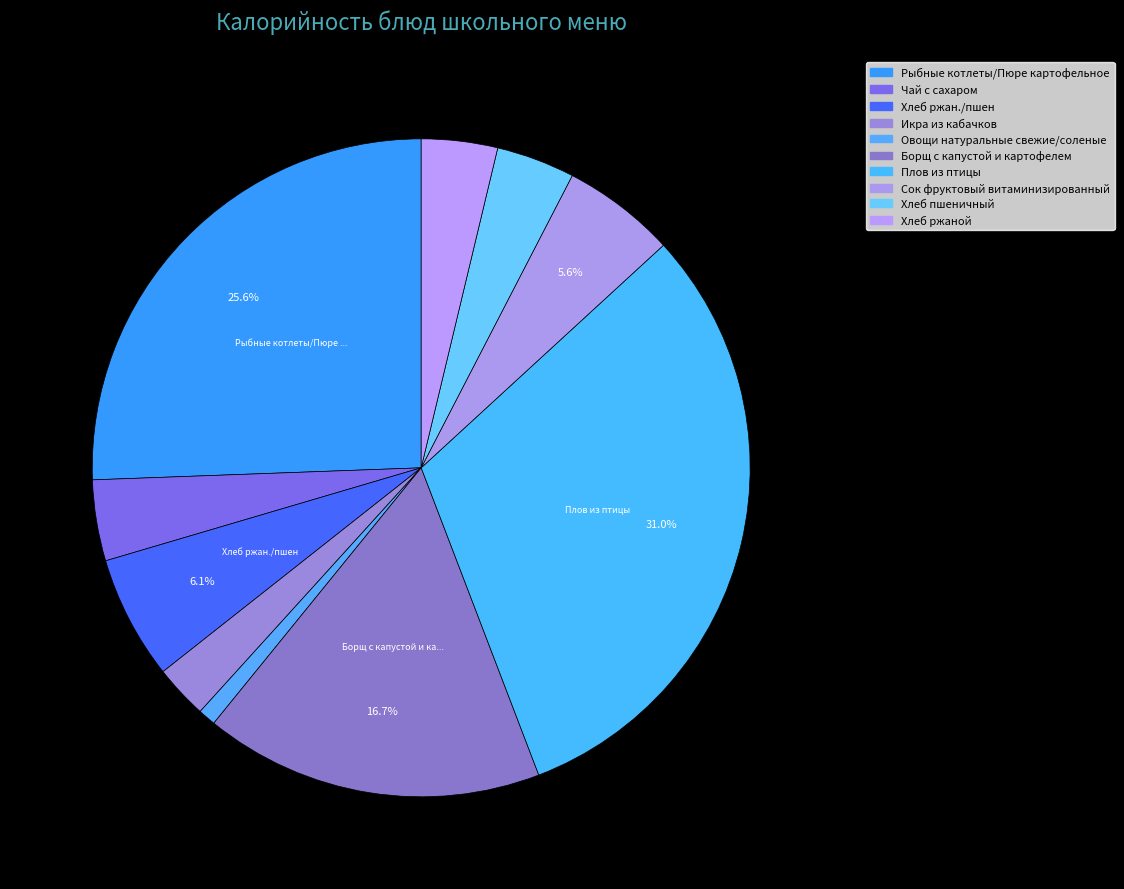

How many segments does this pie chart have?

10